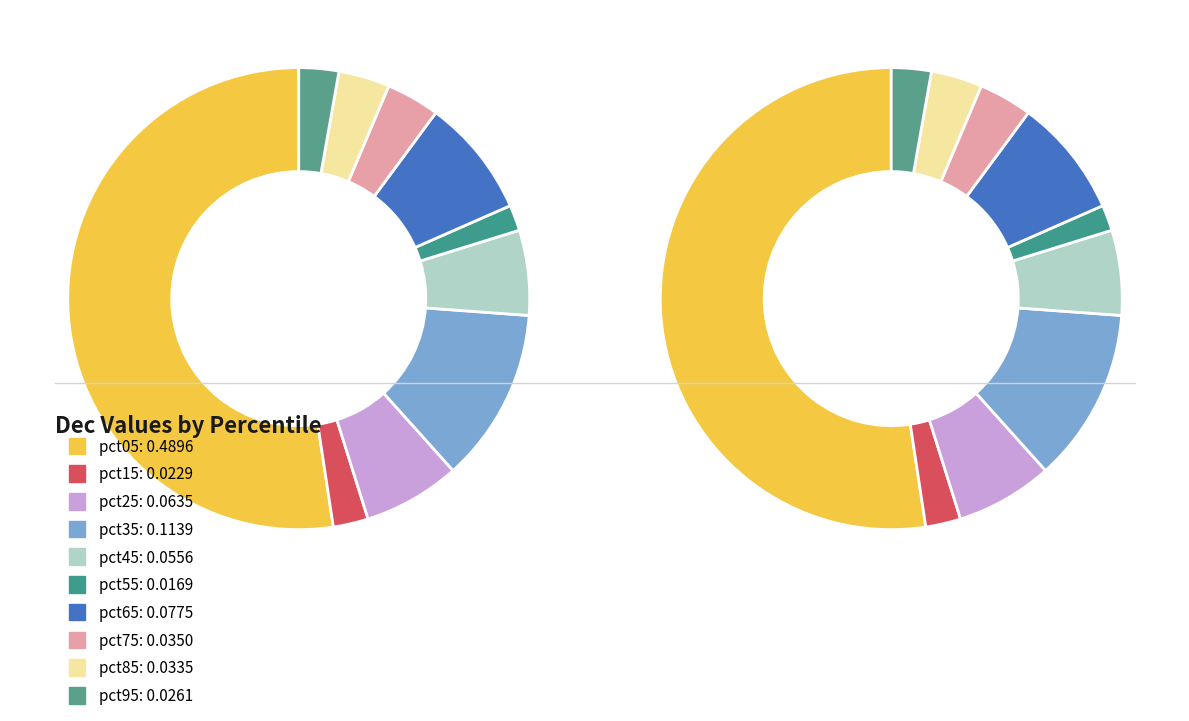

Is there a majority slice in this chart?

Yes